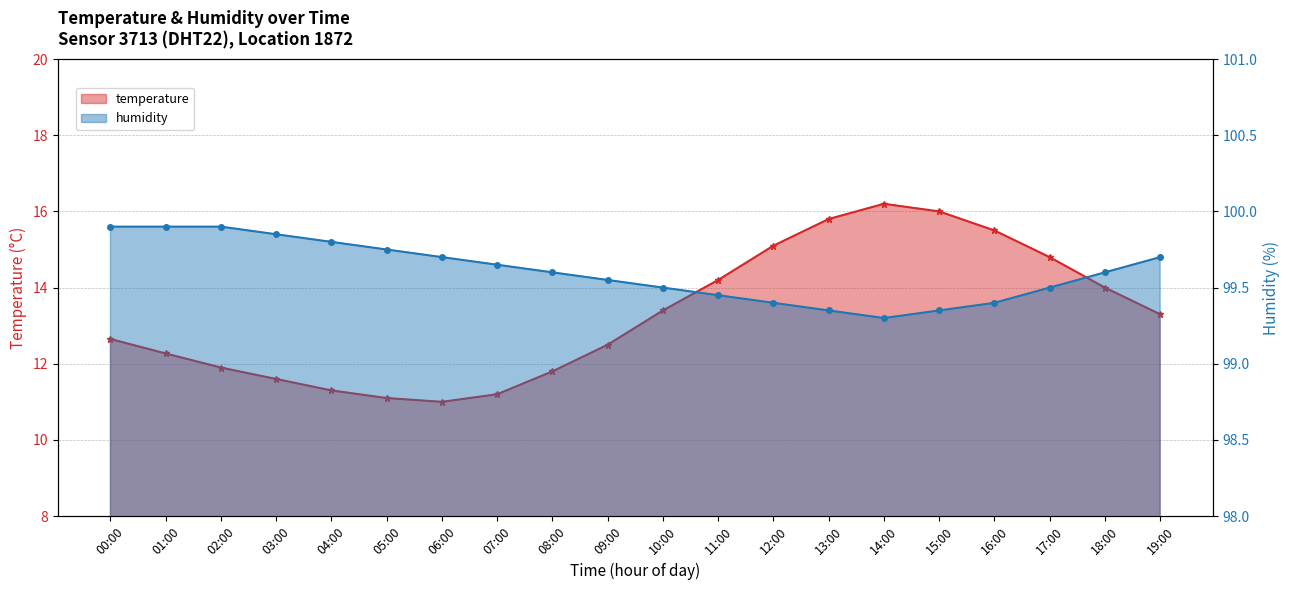

Rank the series by their average value, from highest to lowest.

humidity, temperature